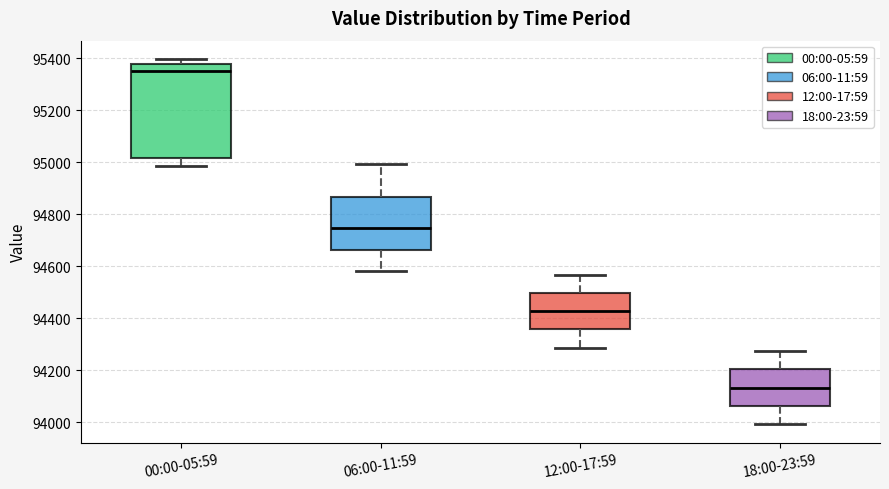

Comparing the boxes themselves (not the whiskers), which one is the tallest?

00:00-05:59